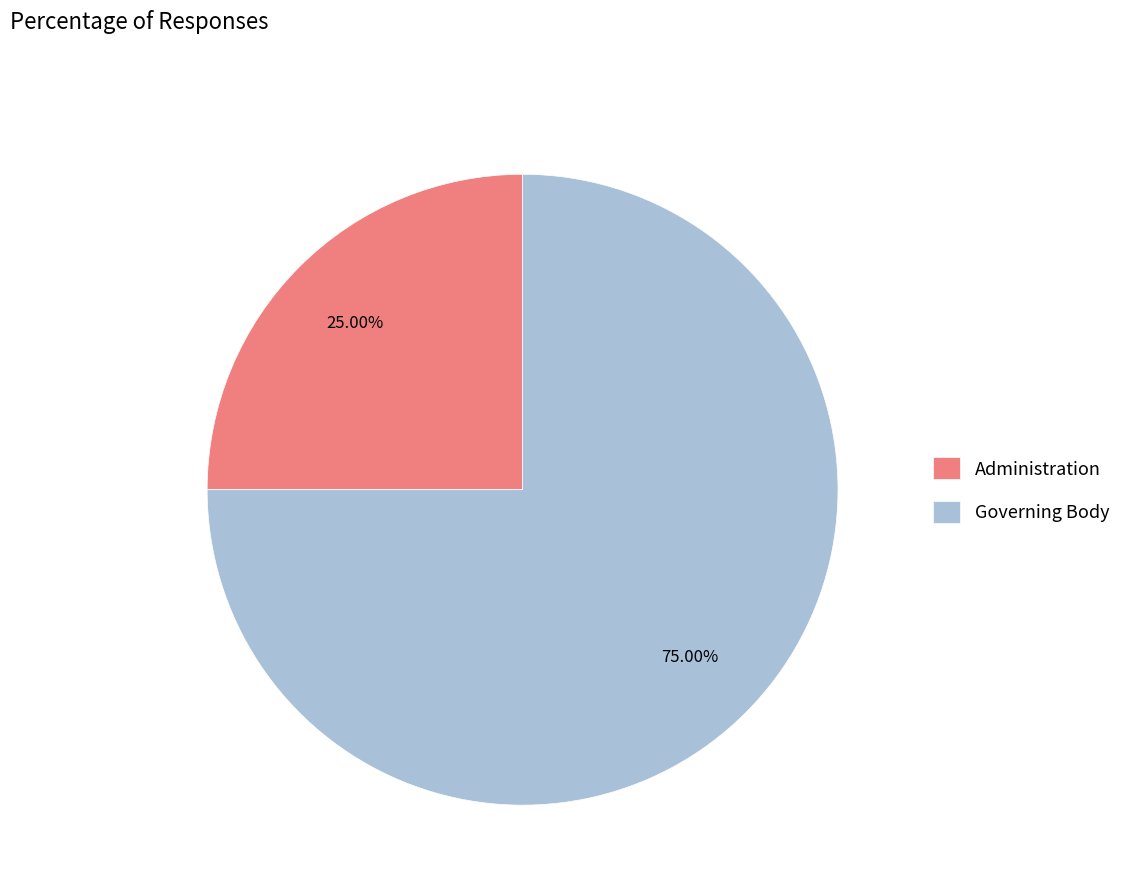

How many segments does this pie chart have?

2